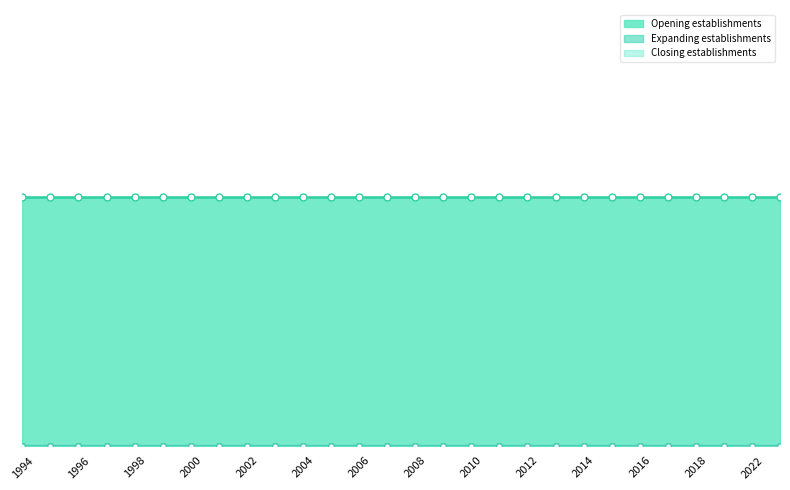

True or false: Opening establishments has a value of 285 at 2016.

False